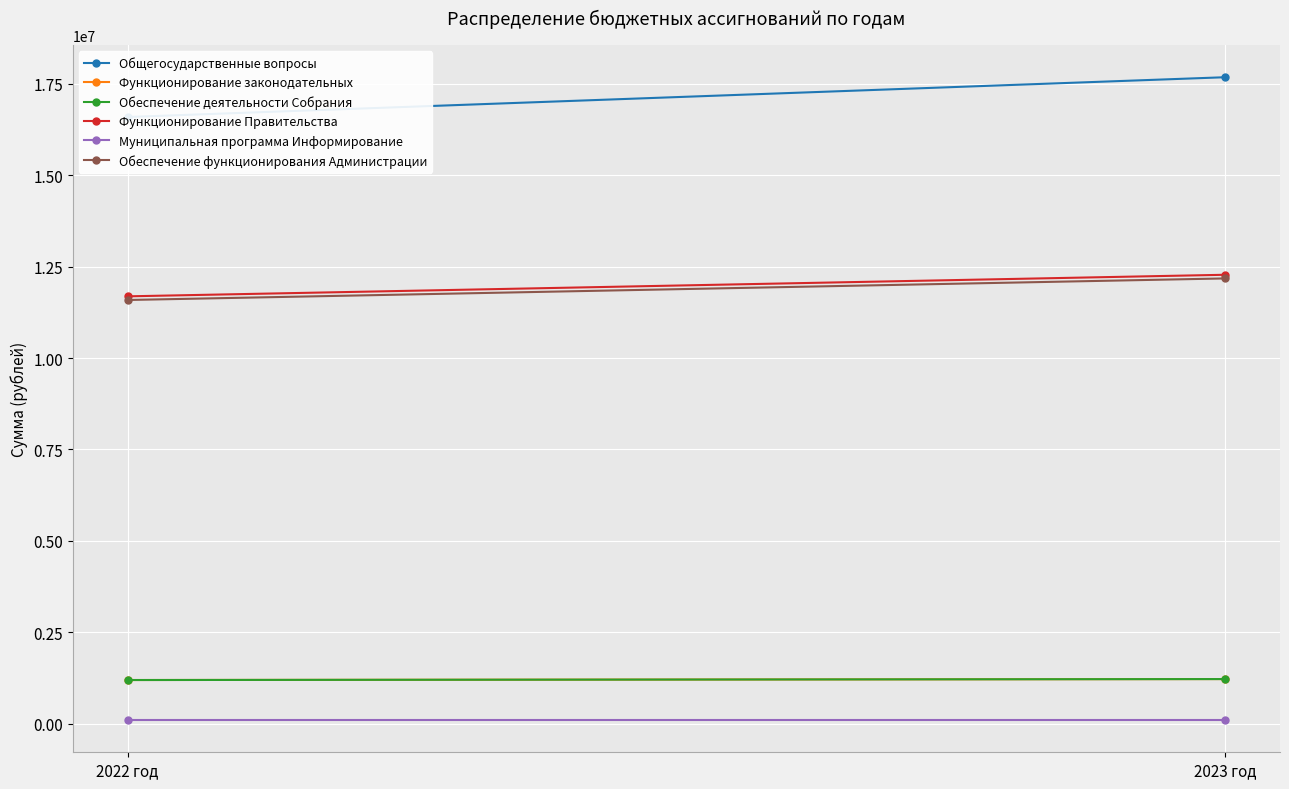

Reading left to right, transcribe all the data shown in this chart.

Общегосударственные вопросы: 16591353.5	17678672.9
Функционирование законодательных: 1196497.2	1222757.1
Обеспечение деятельности Собрания: 1196497.2	1222757.1
Функционирование Правительства: 11687678.3	12277403.3
Муниципальная программа Информирование: 100000.0	100000.0
Обеспечение функционирования Администрации: 11587678.3	12177403.3